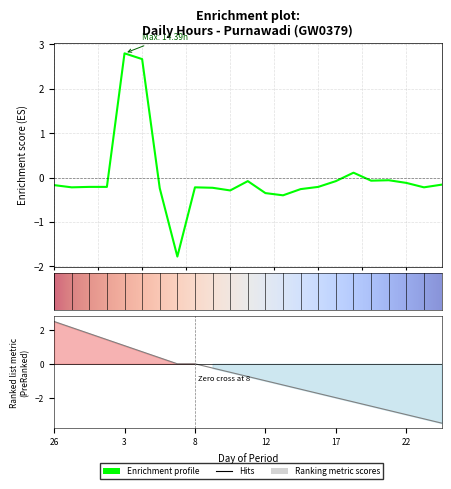

Reading left to right, extract all data points from this chart.

-0.2	-0.2	-0.2	-0.2	2.8	2.7	-0.2	-1.8	-0.2	-0.2	-0.3	-0.1	-0.3	-0.4	-0.3	-0.2	-0.1	0.1	-0.1	-0.1	-0.1	-0.2	-0.2